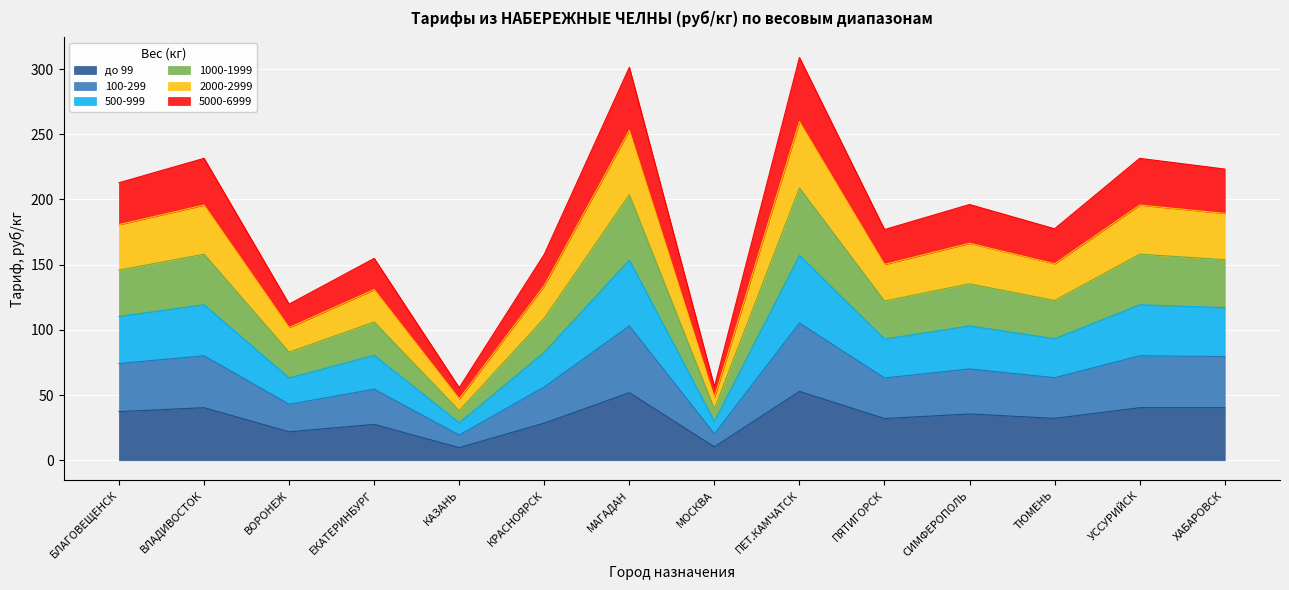

What is the total value across all series at КАЗАНЬ?

55.6